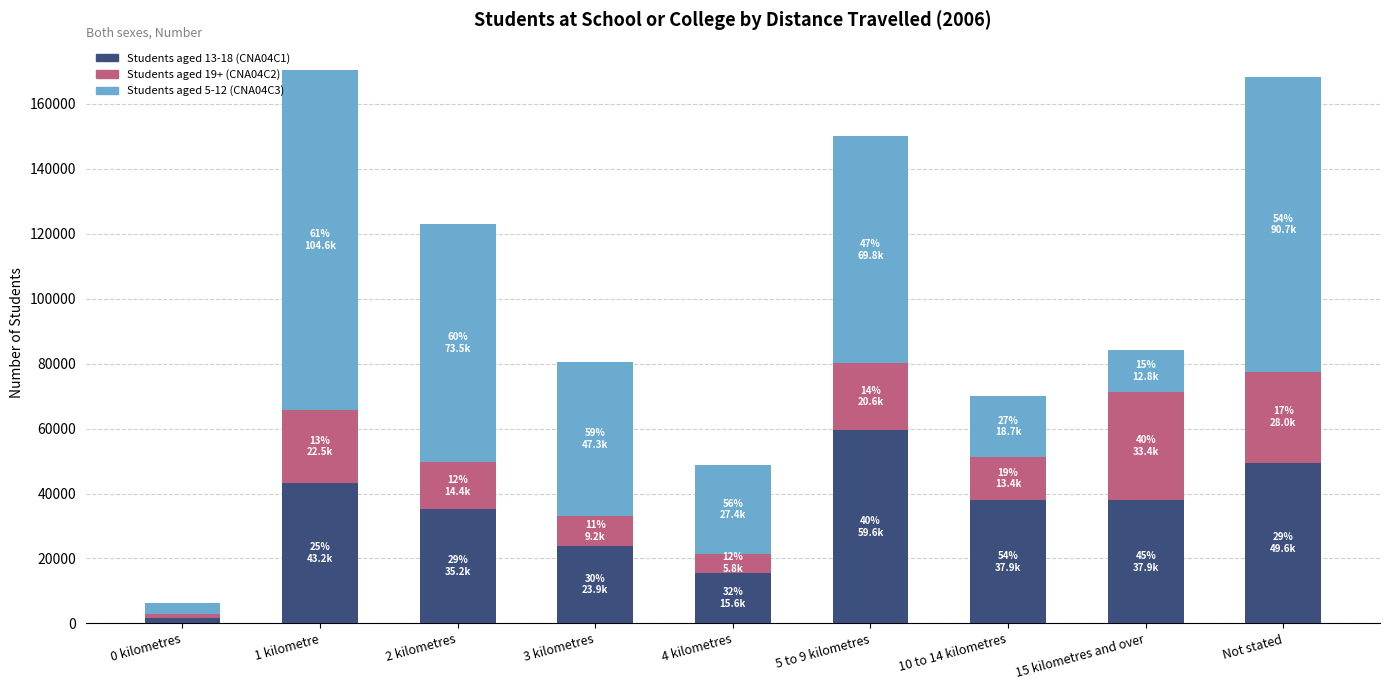

At which category is the sum across all series the highest?

1 kilometre